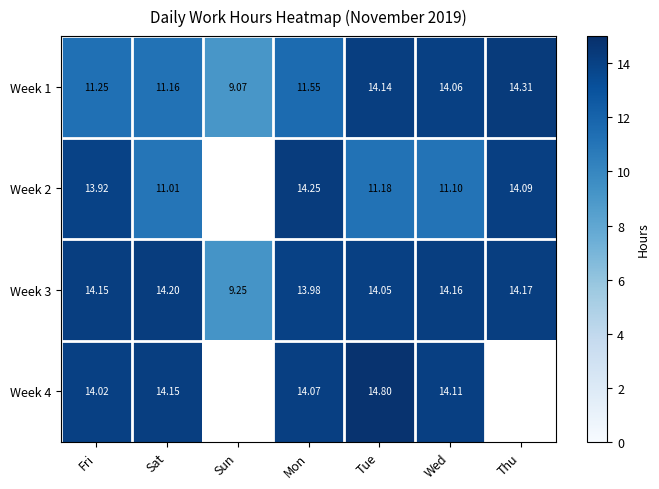

How many categories are shown in the chart?

7